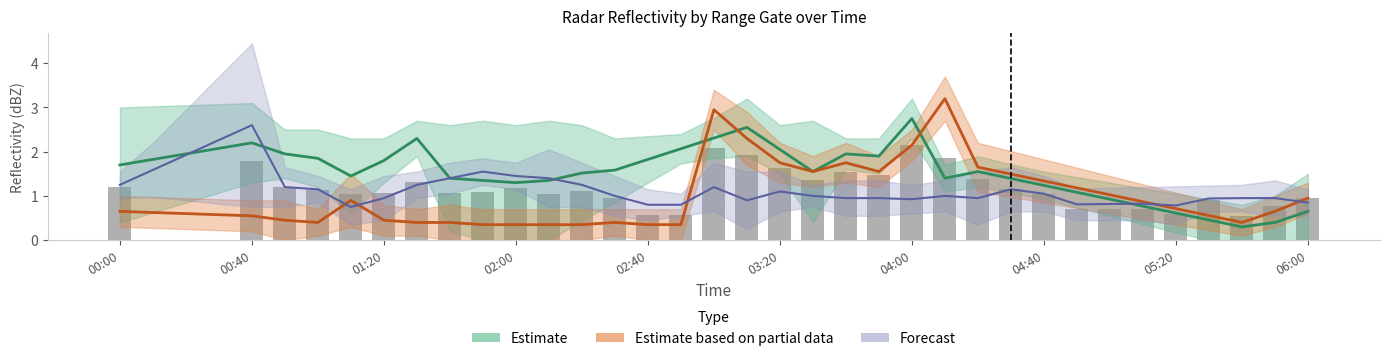

Count the number of values greater than 1.

23